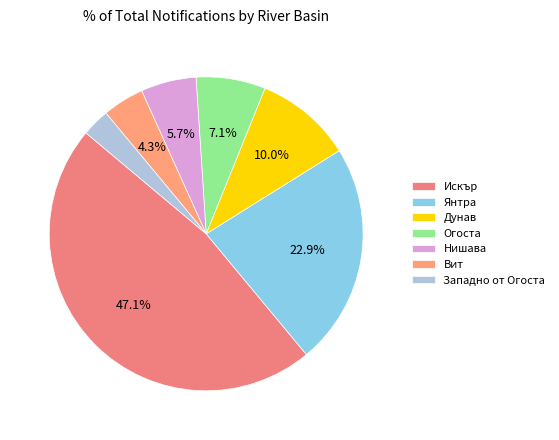

How many segments does this pie chart have?

7